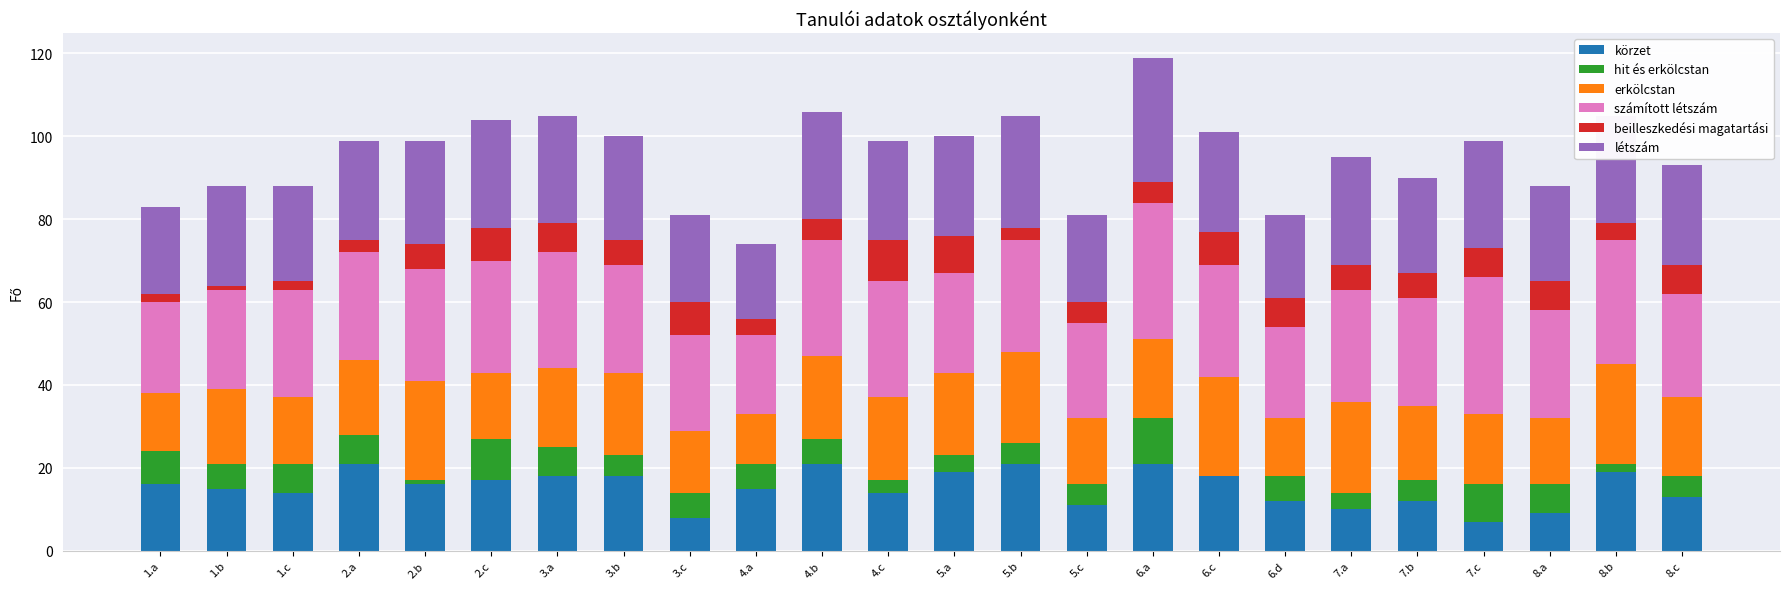

The value of körzet at 4.b is 14. True or false?

False